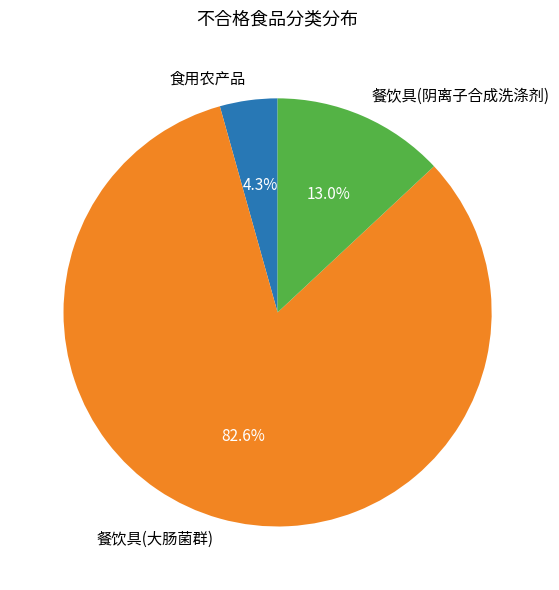

To the nearest percent, what portion does 食用农产品 represent?

4%